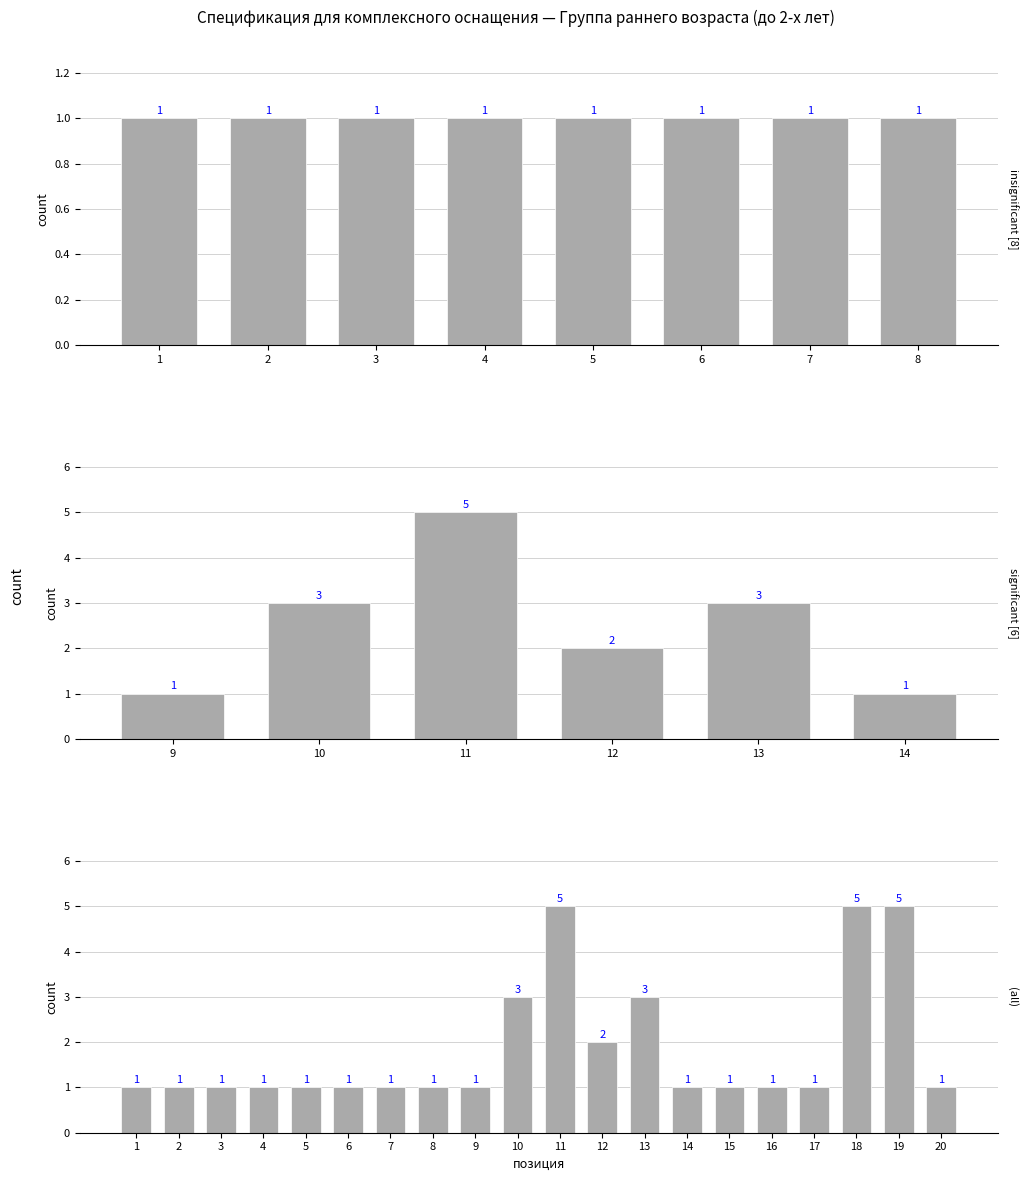

What is the difference between the second highest and minimum values?

4